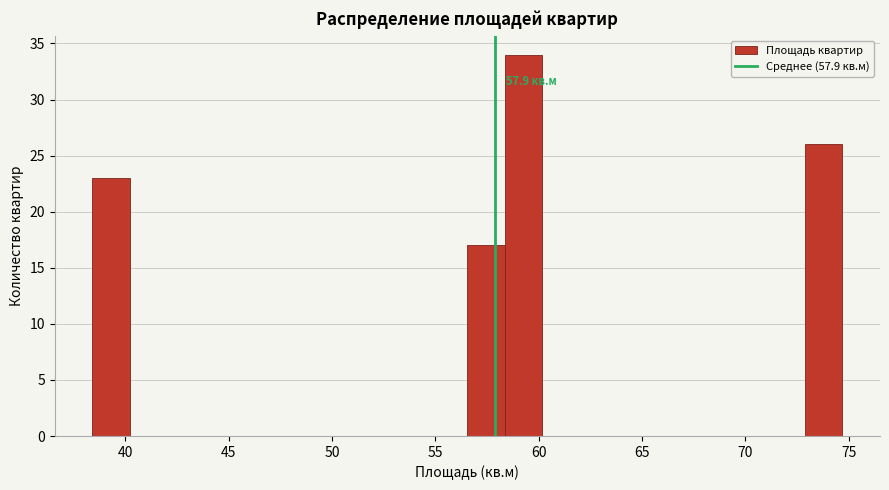

Around what value on the x-axis is the tallest bar? Give the approximate position of its centre, as read against the axis.

59.5